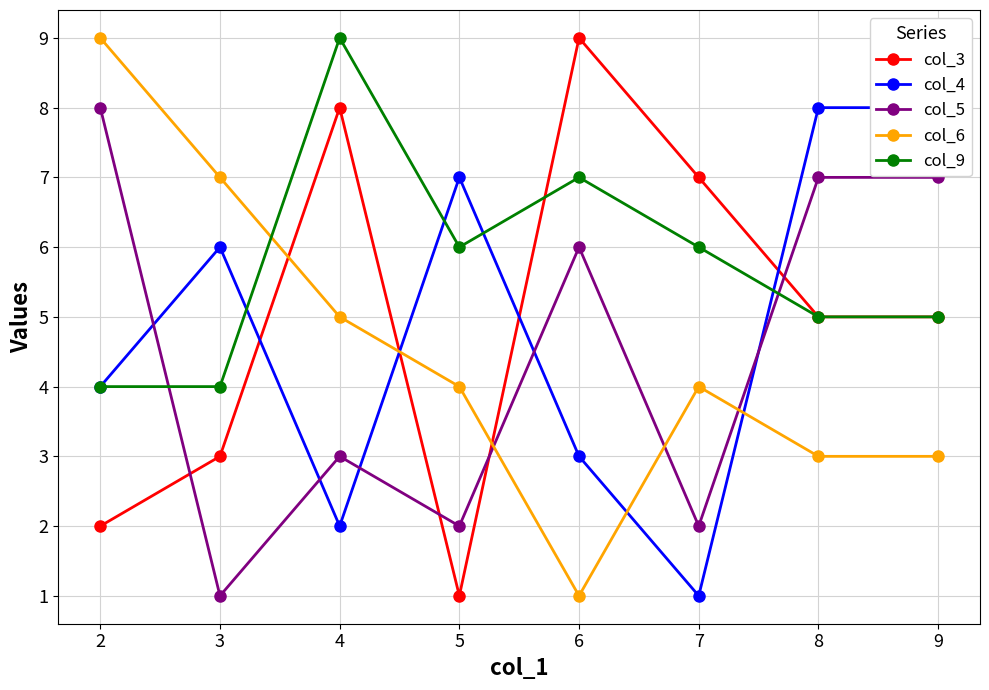

Reading left to right, what are all the values shown in this chart?

col_3: 2	3	8	1	9	7	5	5
col_4: 4	6	2	7	3	1	8	8
col_5: 8	1	3	2	6	2	7	7
col_6: 9	7	5	4	1	4	3	3
col_9: 4	4	9	6	7	6	5	5